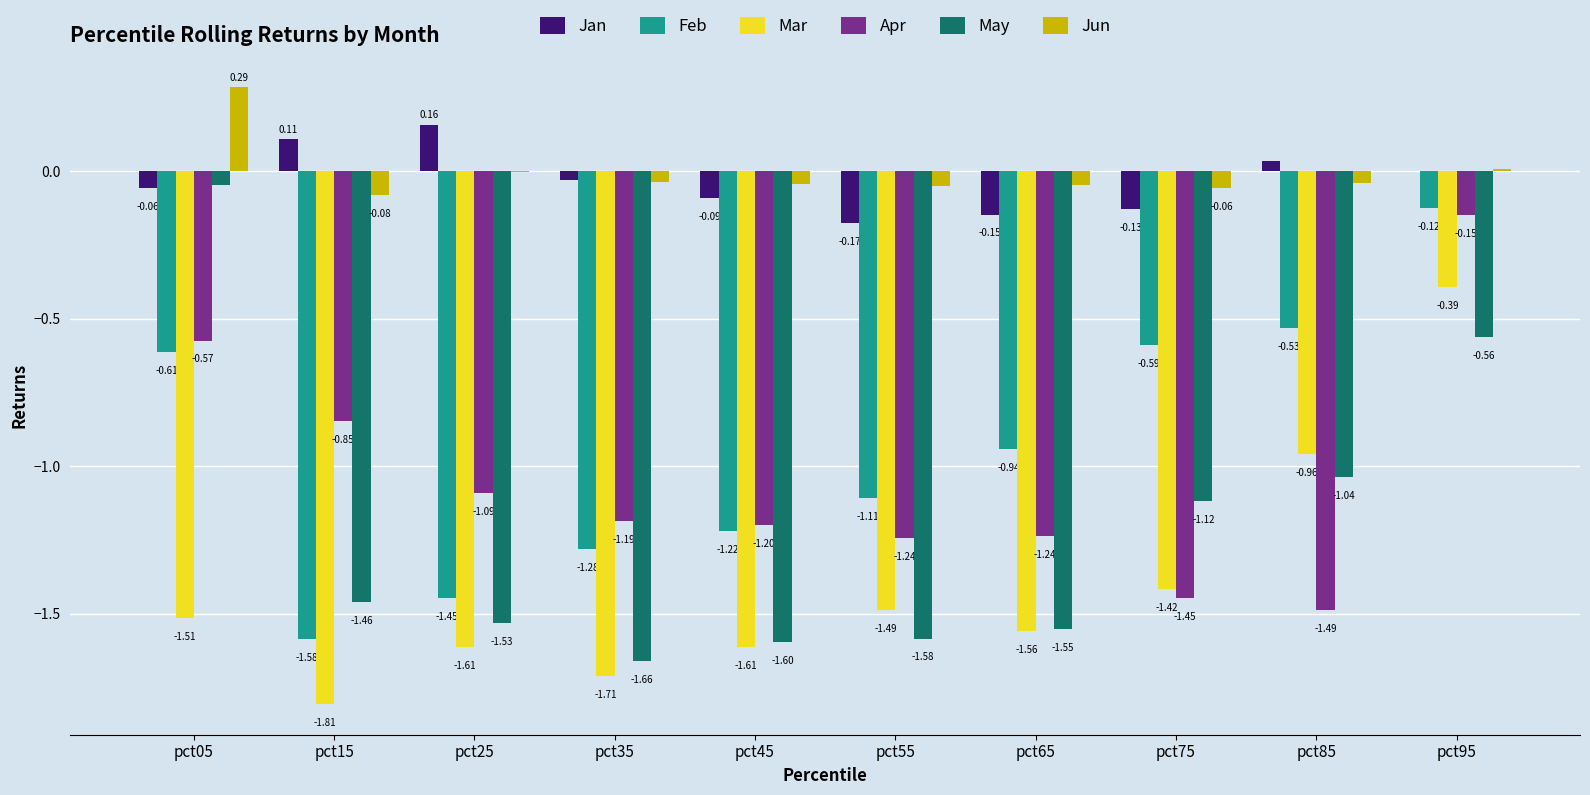

What is the total value across all series at pct85?

-4.0